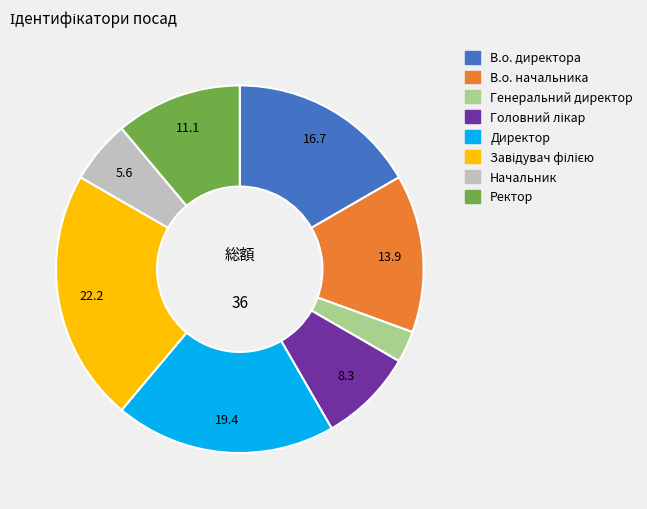

How many segments does this pie chart have?

8